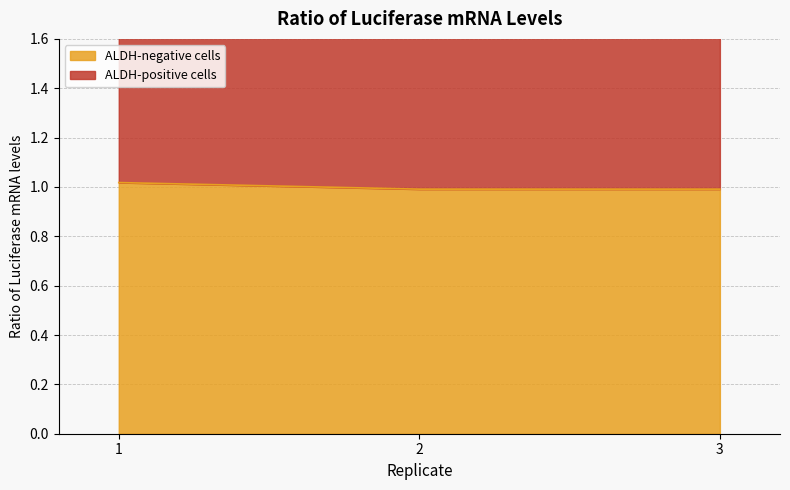

What is the value of the 3rd point from the left?

1.0